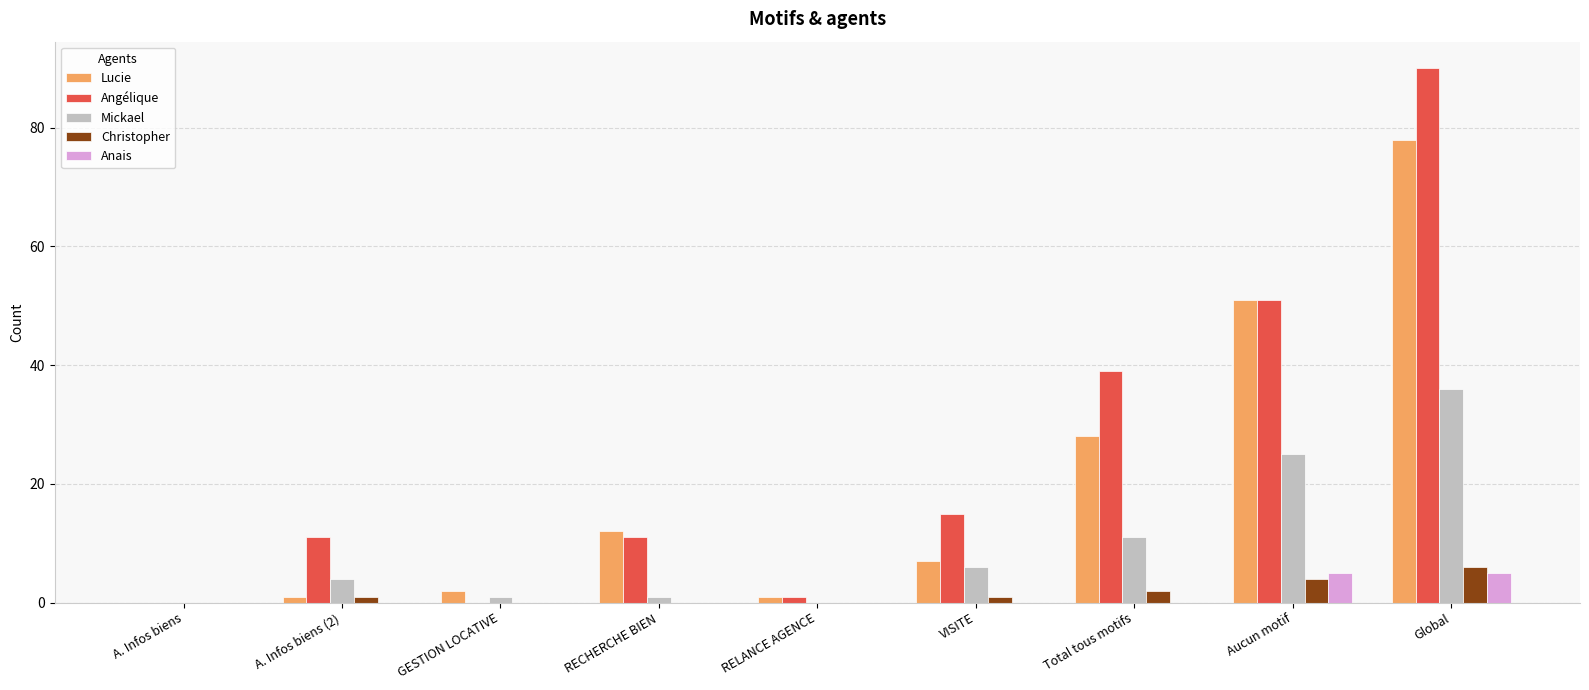

Which category has the highest value across all series?

Global